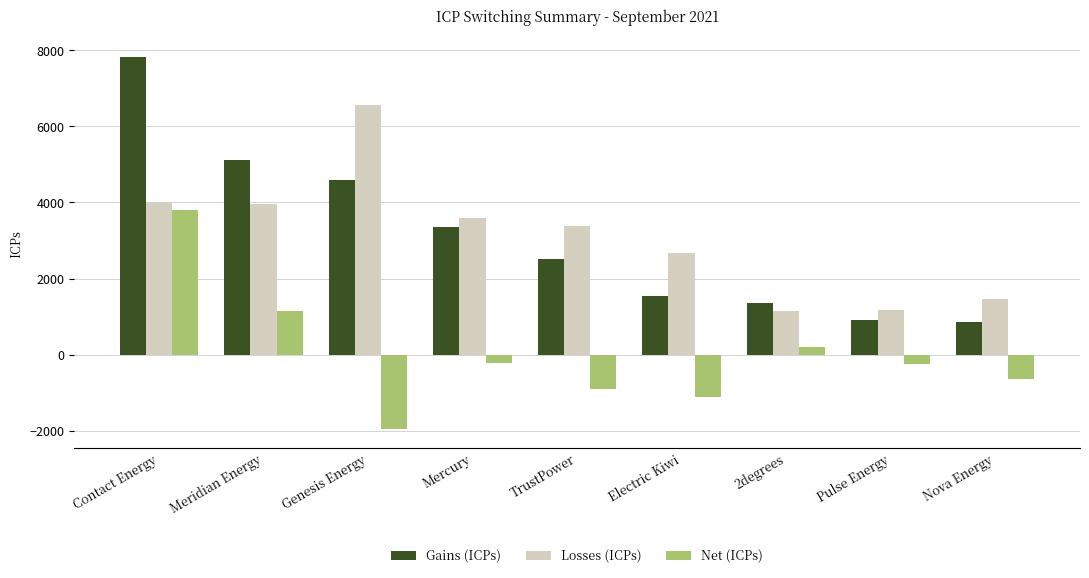

Where does the Gains (ICPs) series first go above 2505?

Contact Energy